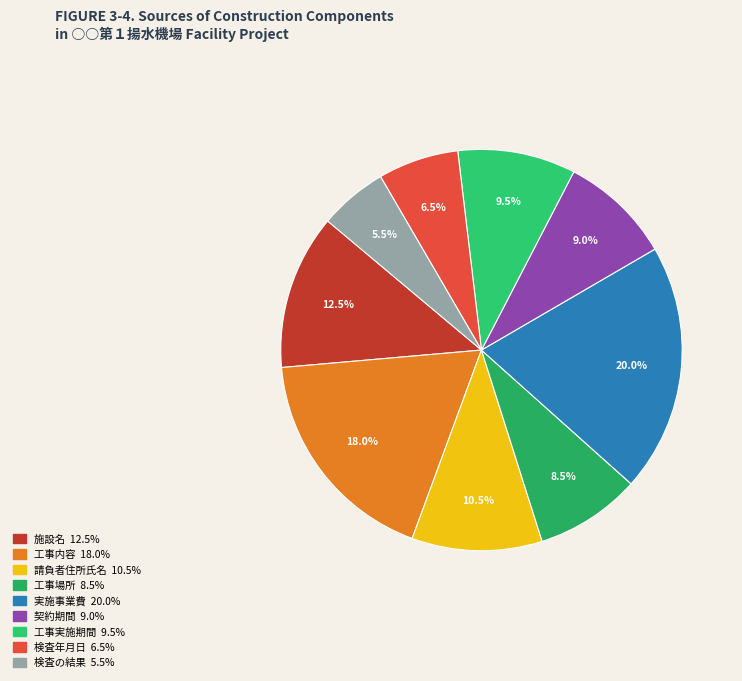

Does 請負者住所氏名 represent more than half of the total?

No